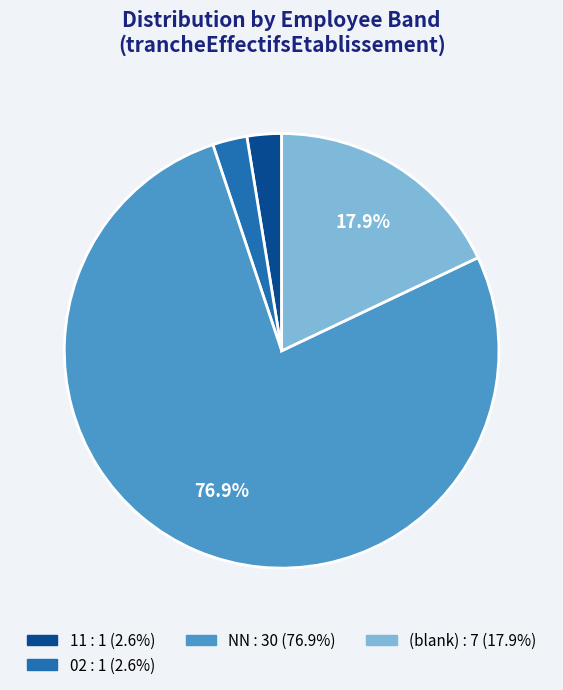

To the nearest percent, what is the average slice percentage?

25%